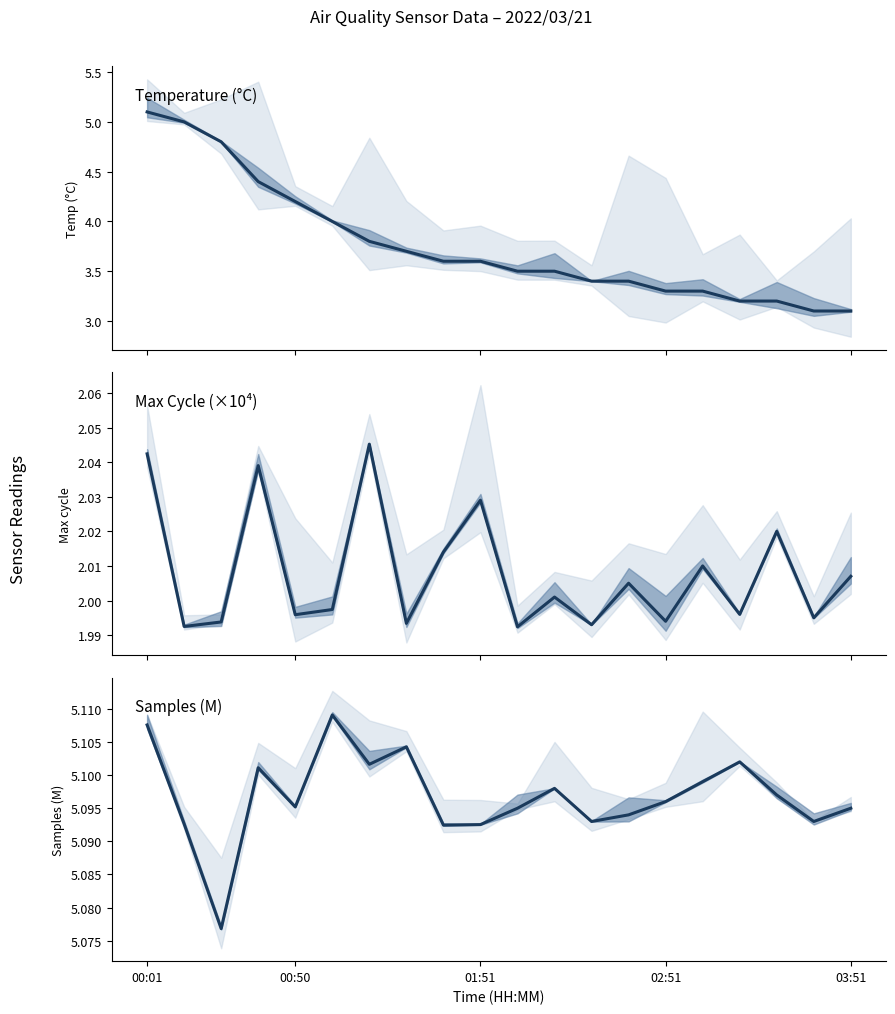

What is the sum of all Max Cycle (×10⁴) values?

40.2